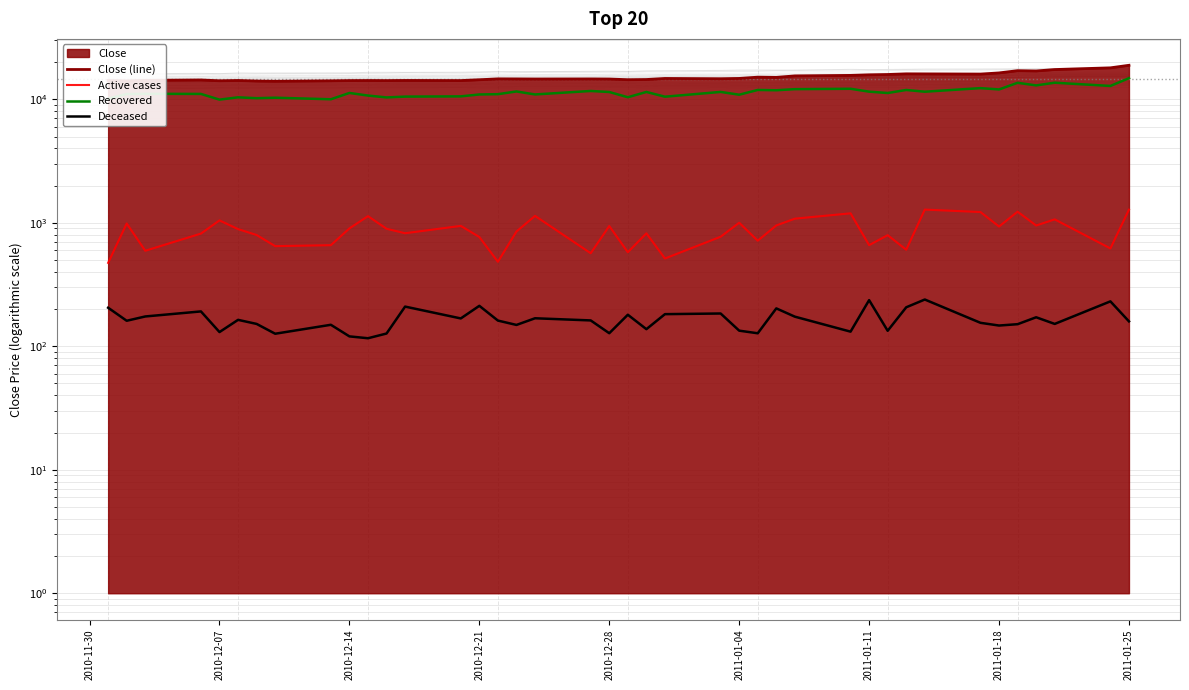

What is the sum of all Close (line) values?

604941.0